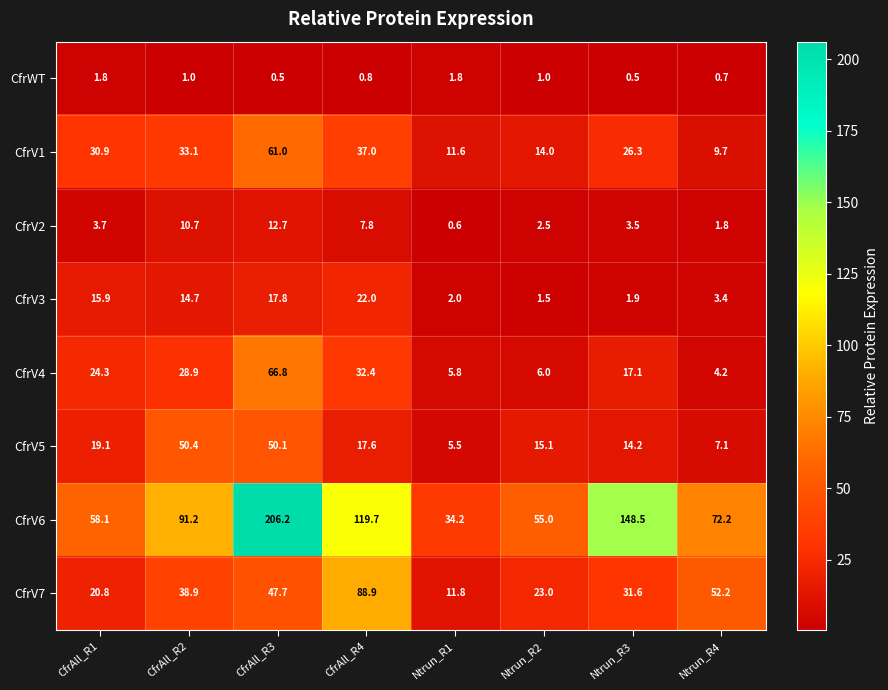

Which series has the largest total across all categories?

CfrV6